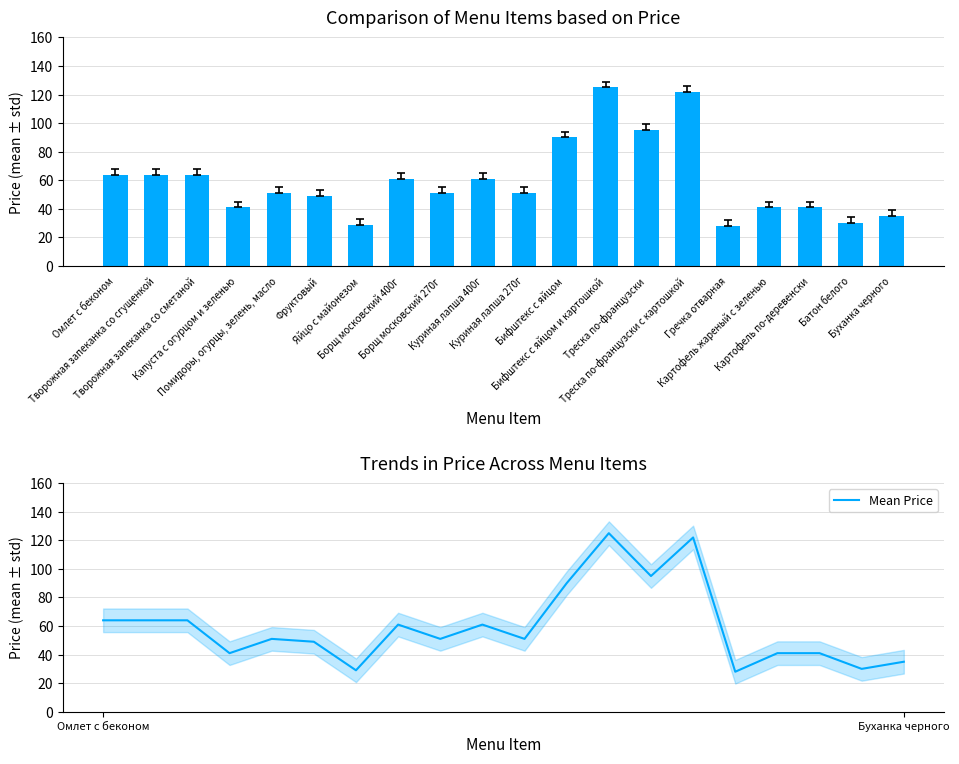

Read the Mean Price value at Омлет с беконом, to the nearest 5.

65